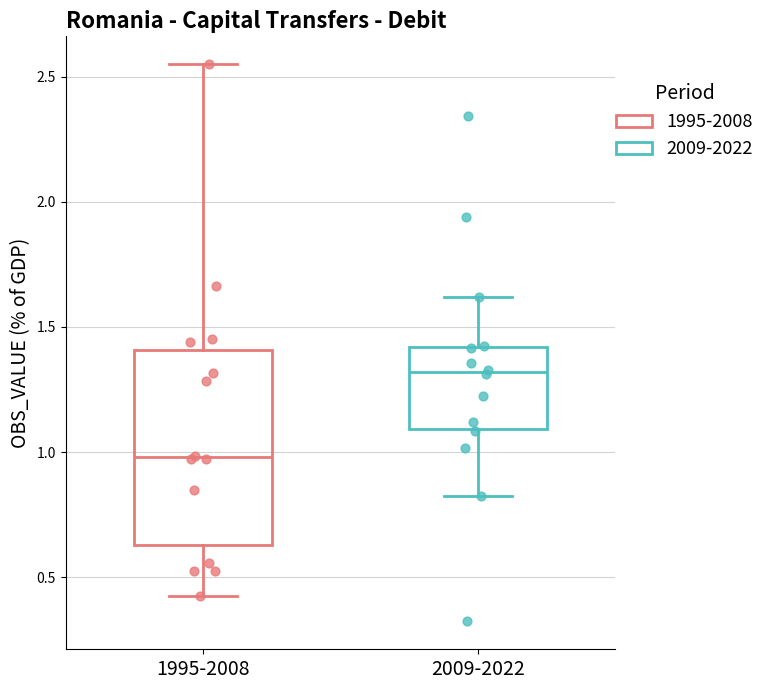

Where does the upper whisker of the box for 2009-2022 end on the y-axis? The values are not printed on the chart, so give them approximately, as read against the axis.

1.60